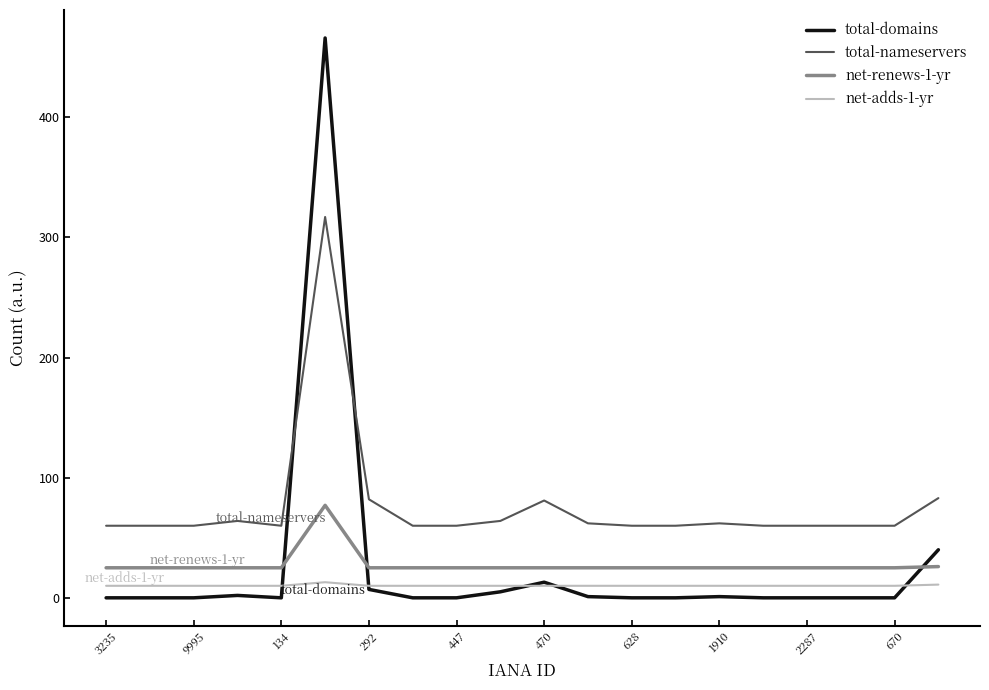

True or false: net-renews-1-yr has more than 0 interior local peaks.

True